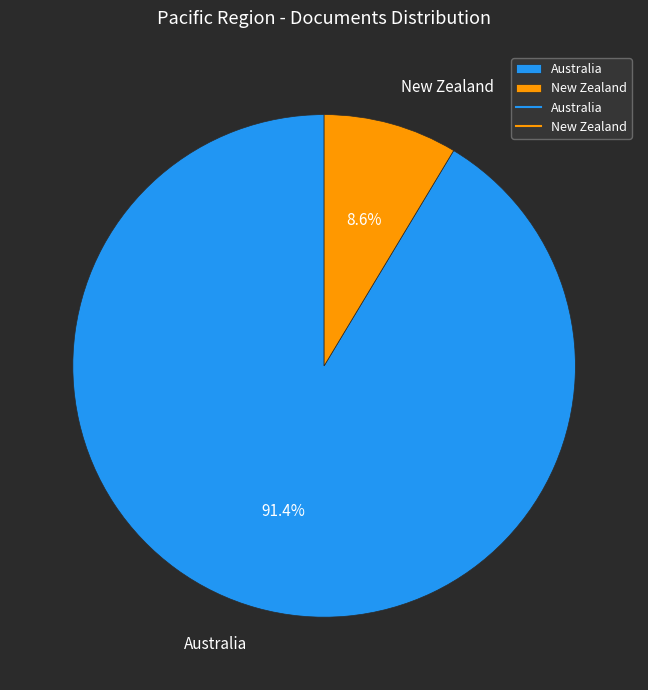

What is the largest slice in the pie chart?

Australia